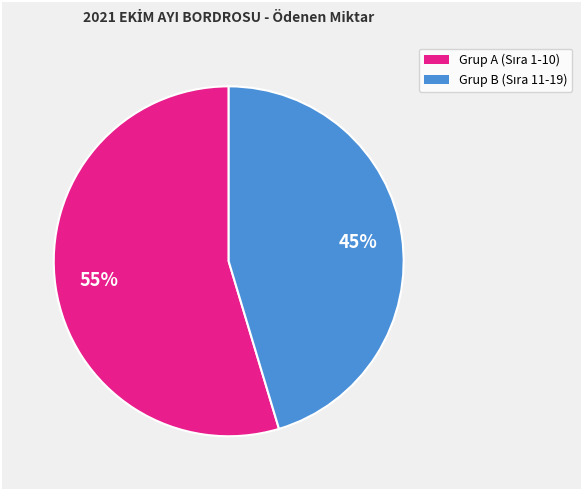

To the nearest percent, what is the average slice percentage?

50%